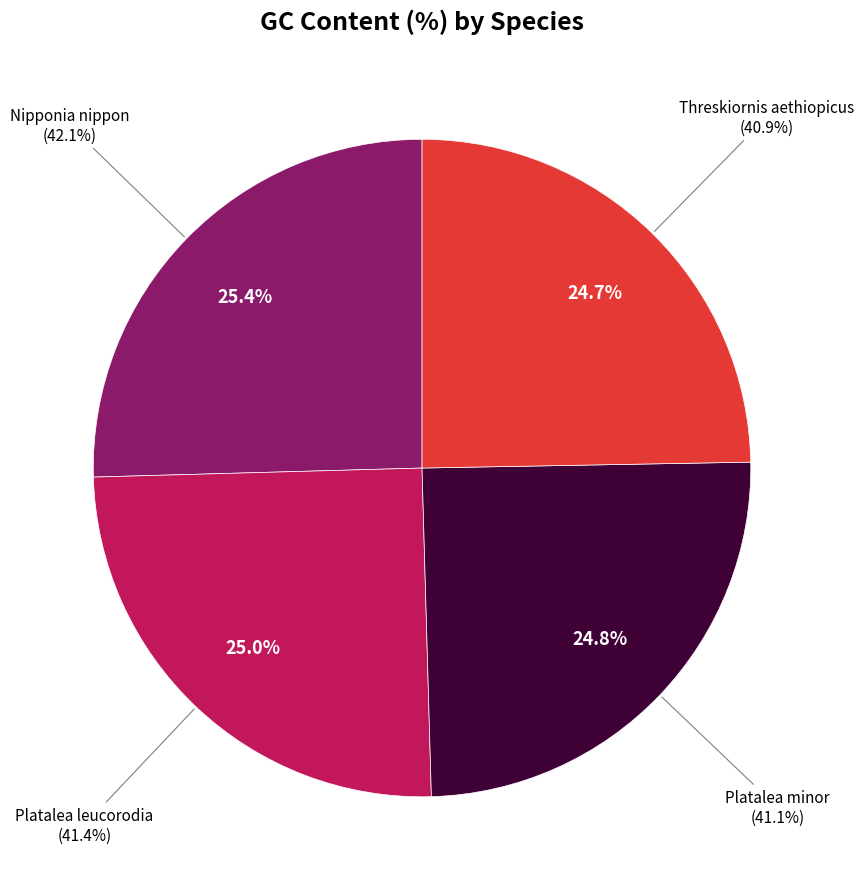

What is the ratio of the value at Platalea minor to the value at Platalea leucorodia?

1.0